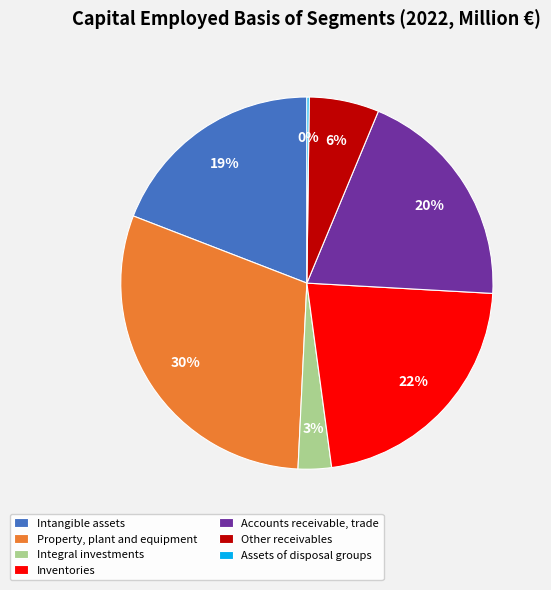

Do Accounts receivable, trade and Other receivables together represent more than half of the pie?

No